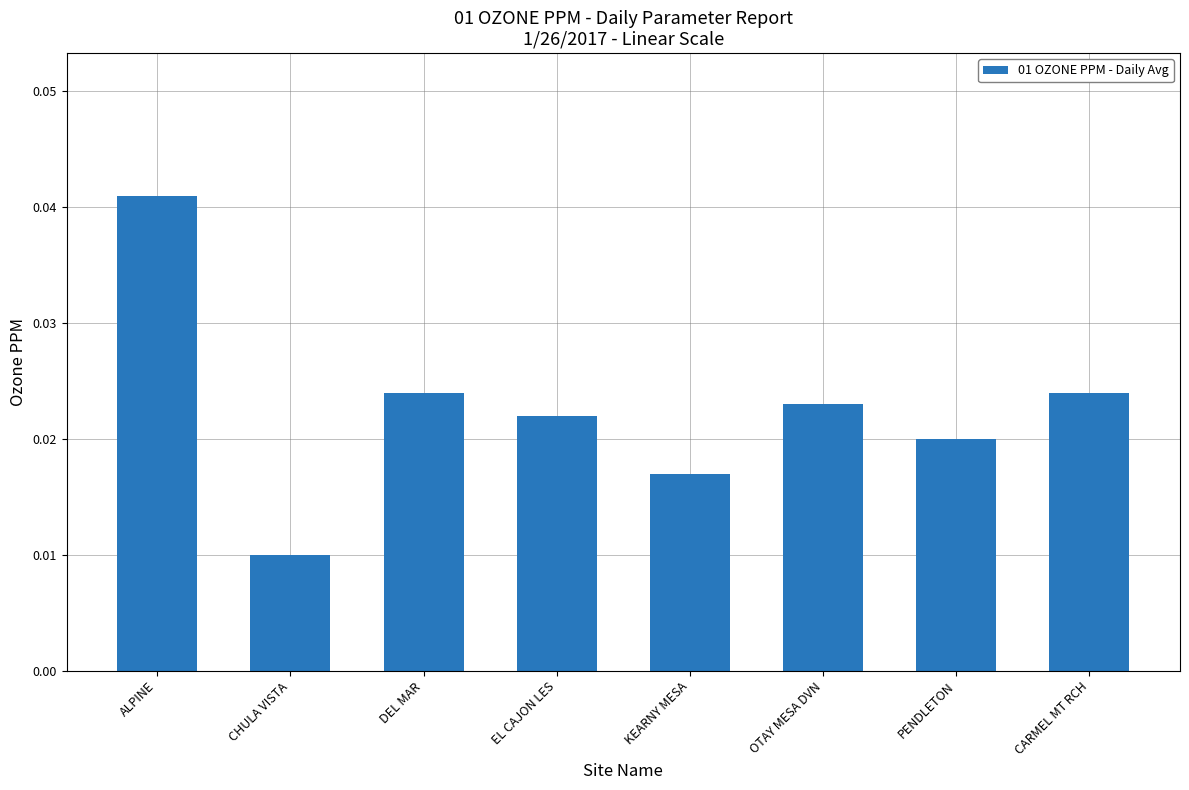

Which has a higher value, CARMEL MT RCH or PENDLETON?

CARMEL MT RCH